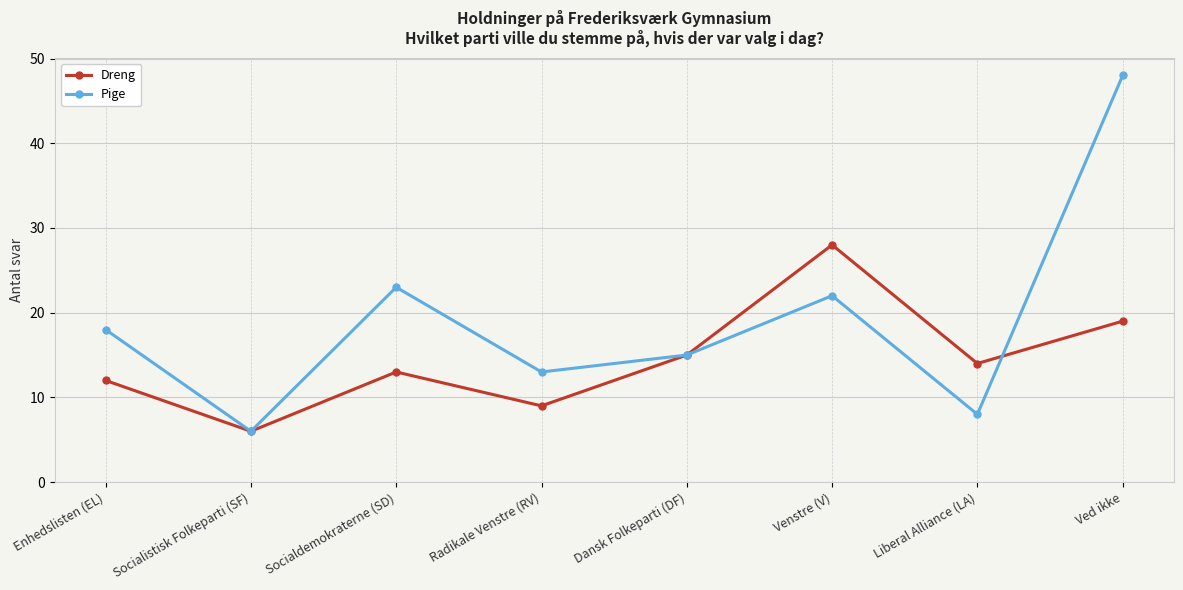

In Pige, how many points are lower than both neighbors (excluding endpoints)?

3